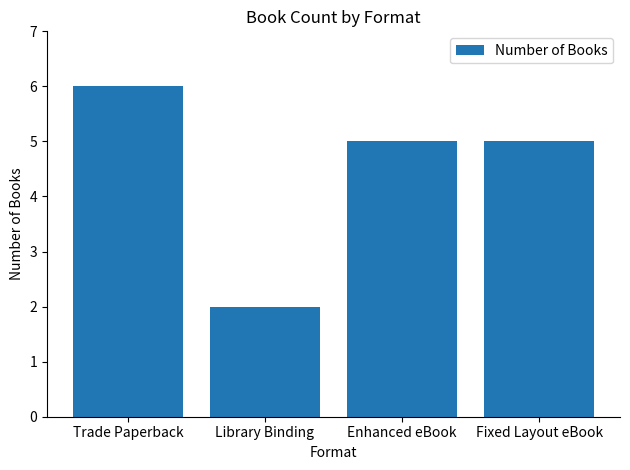

What is the change in value from Library Binding to Fixed Layout eBook?

+3